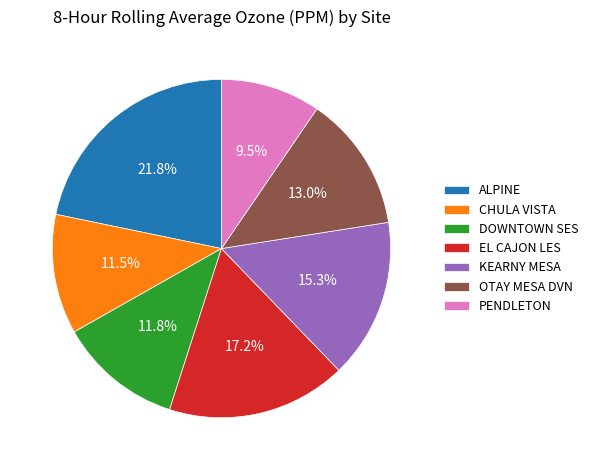

To the nearest percent, what portion does DOWNTOWN SES represent?

12%